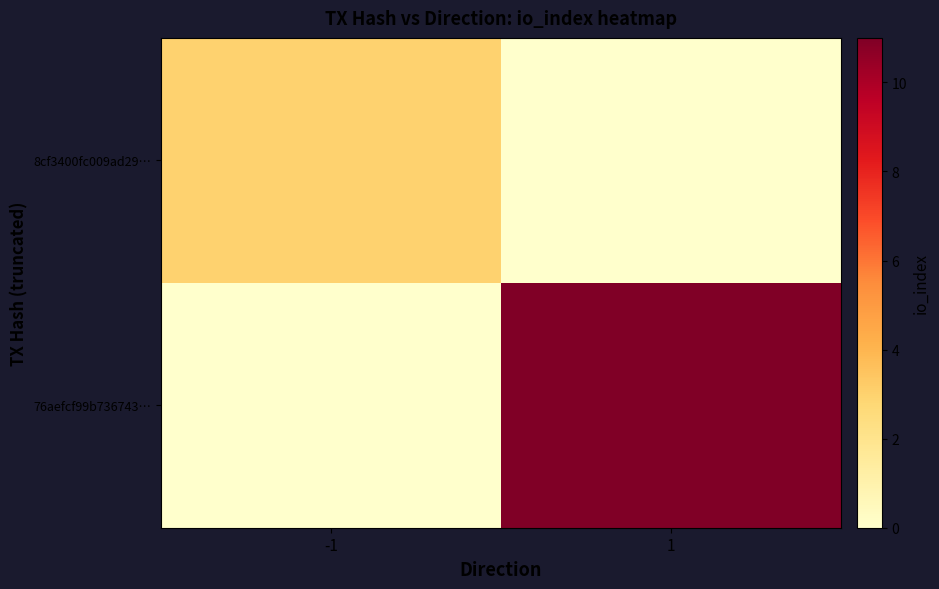

How many series are shown in this chart?

2